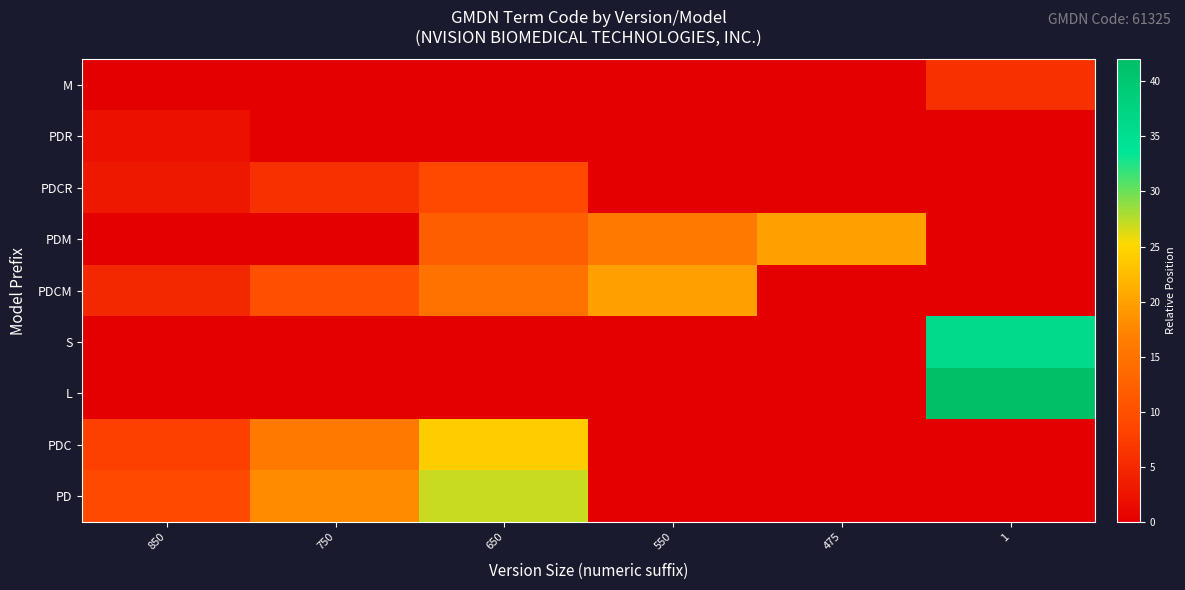

At which category is the sum across all series the highest?

650